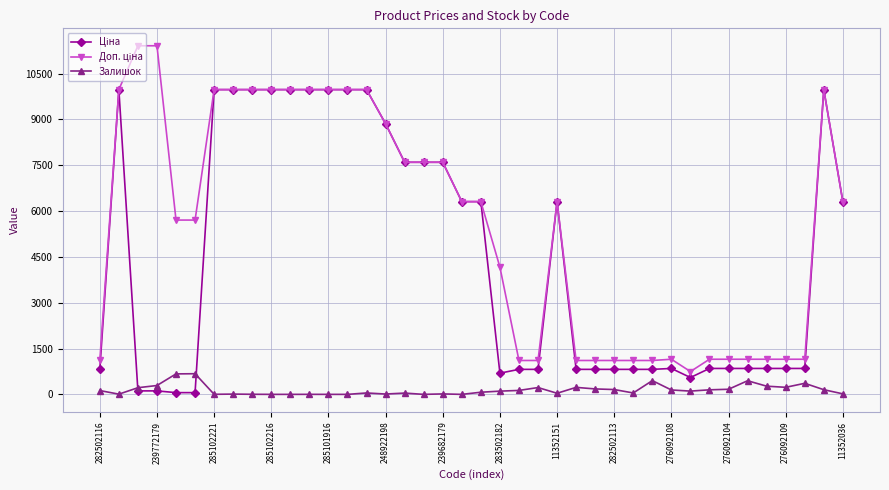

How many lines are shown in the chart?

3